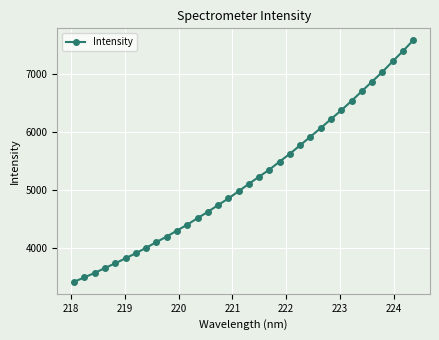

What is the value of the 23rd point from the left?

5776.9